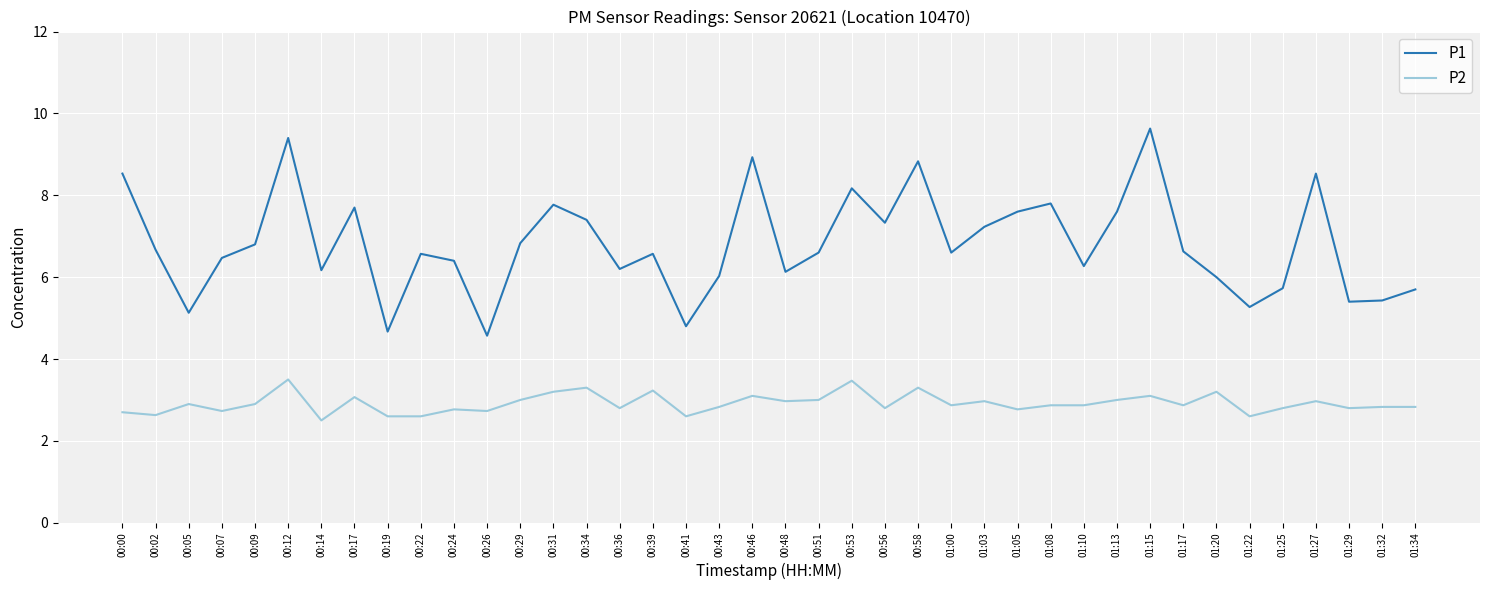

The P1 series shows 6.8 at 00:09. True or false?

True